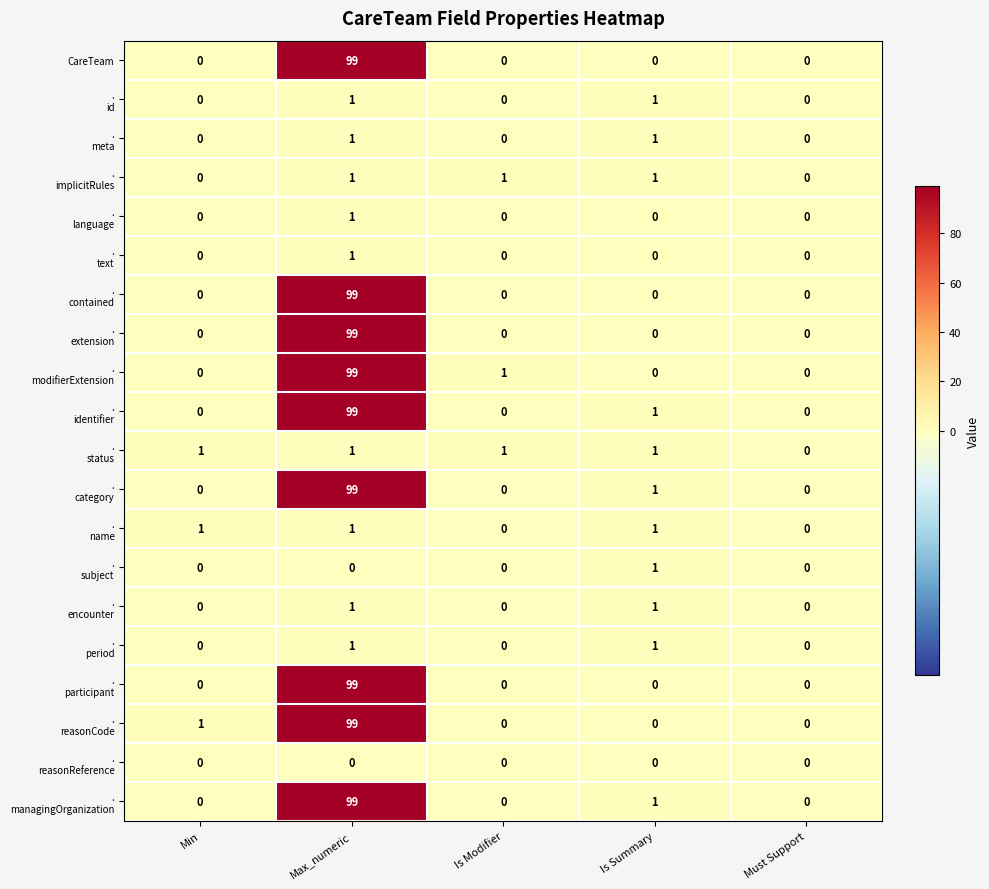

How many distinct data groups are displayed?

20